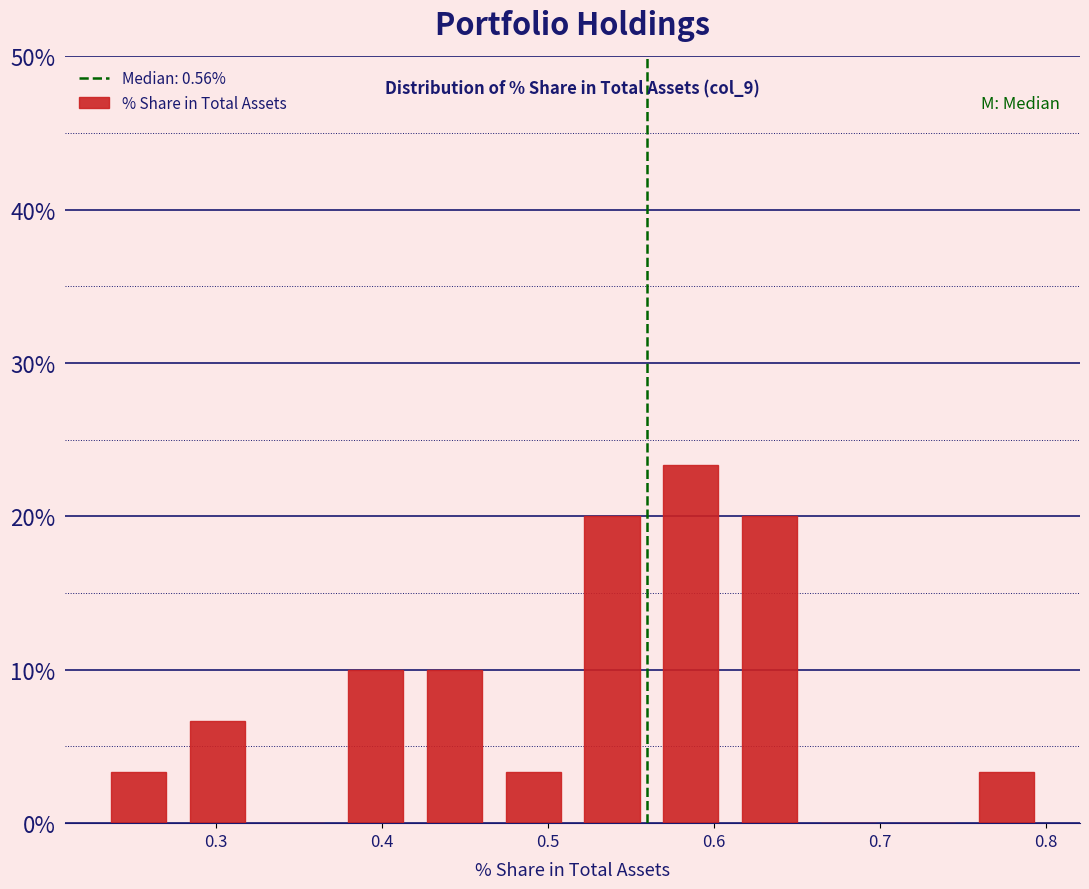

Which range on the x-axis has the tallest bar?

0.56 to 0.61